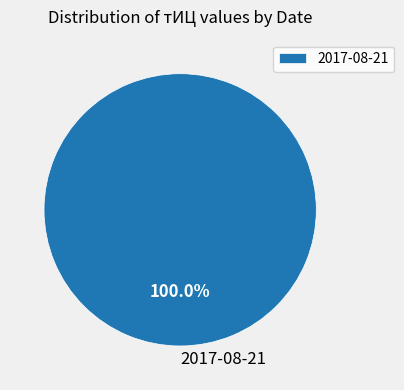

What is the majority slice?

2017-08-21